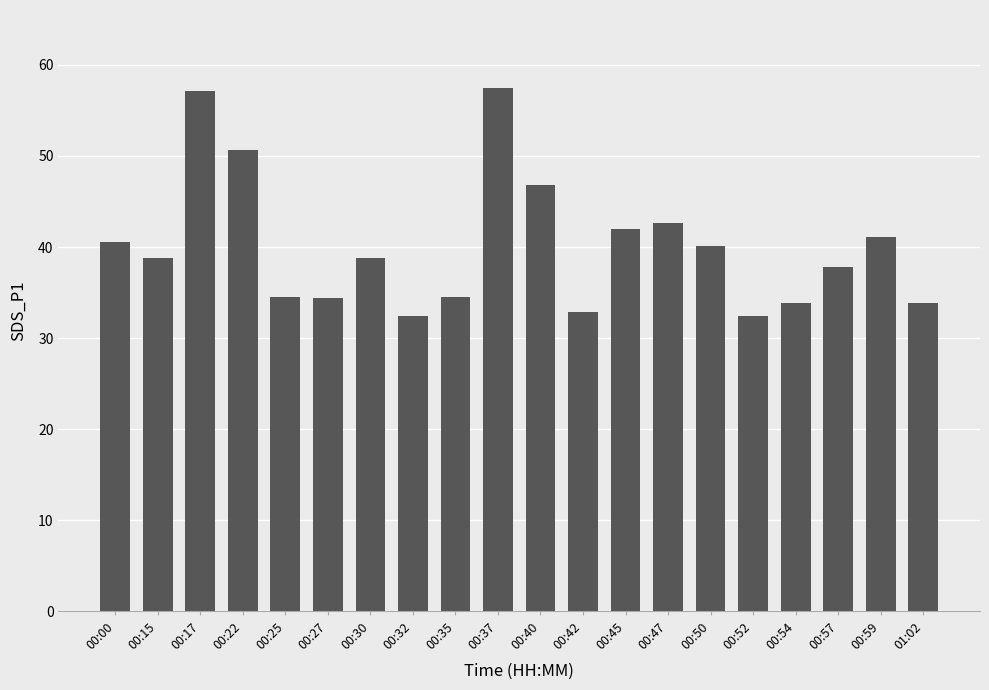

What is the label of the 4th bar from the right?

00:54